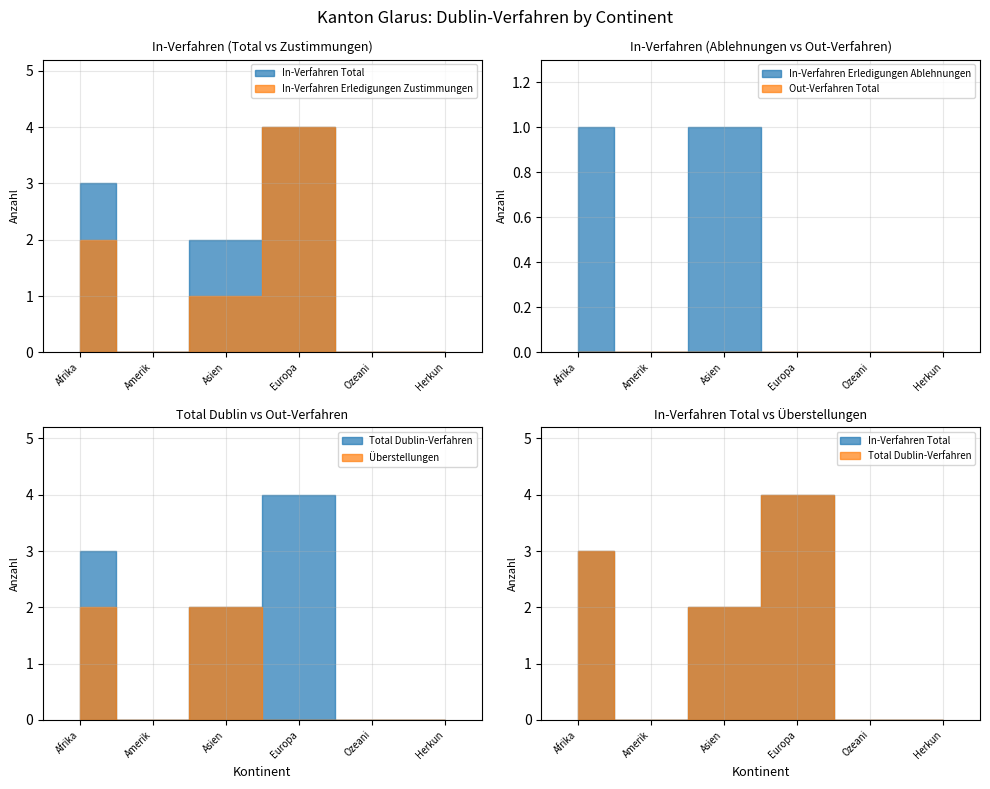

Which has a higher value, Amerika or Asien?

Asien